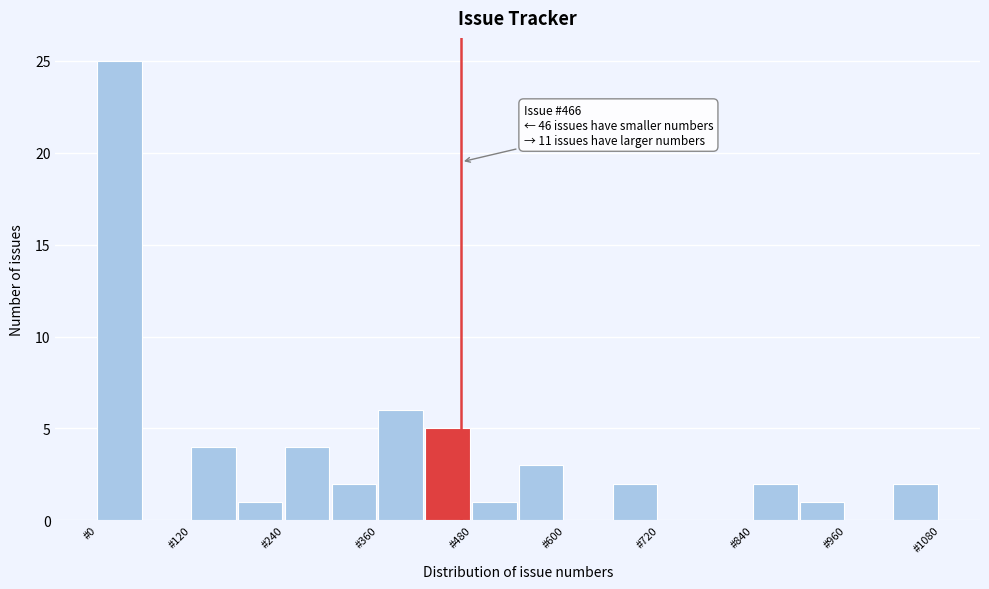

Around what value on the x-axis is the tallest bar? Give the approximate position of its centre, as read against the axis.

20